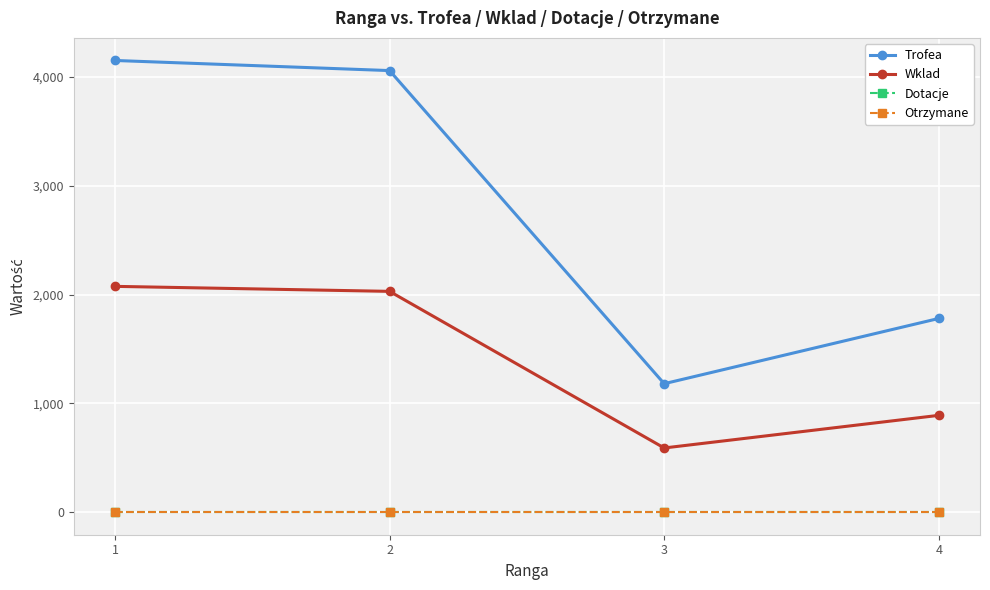

Is this an area chart (filled region under the line)?

No